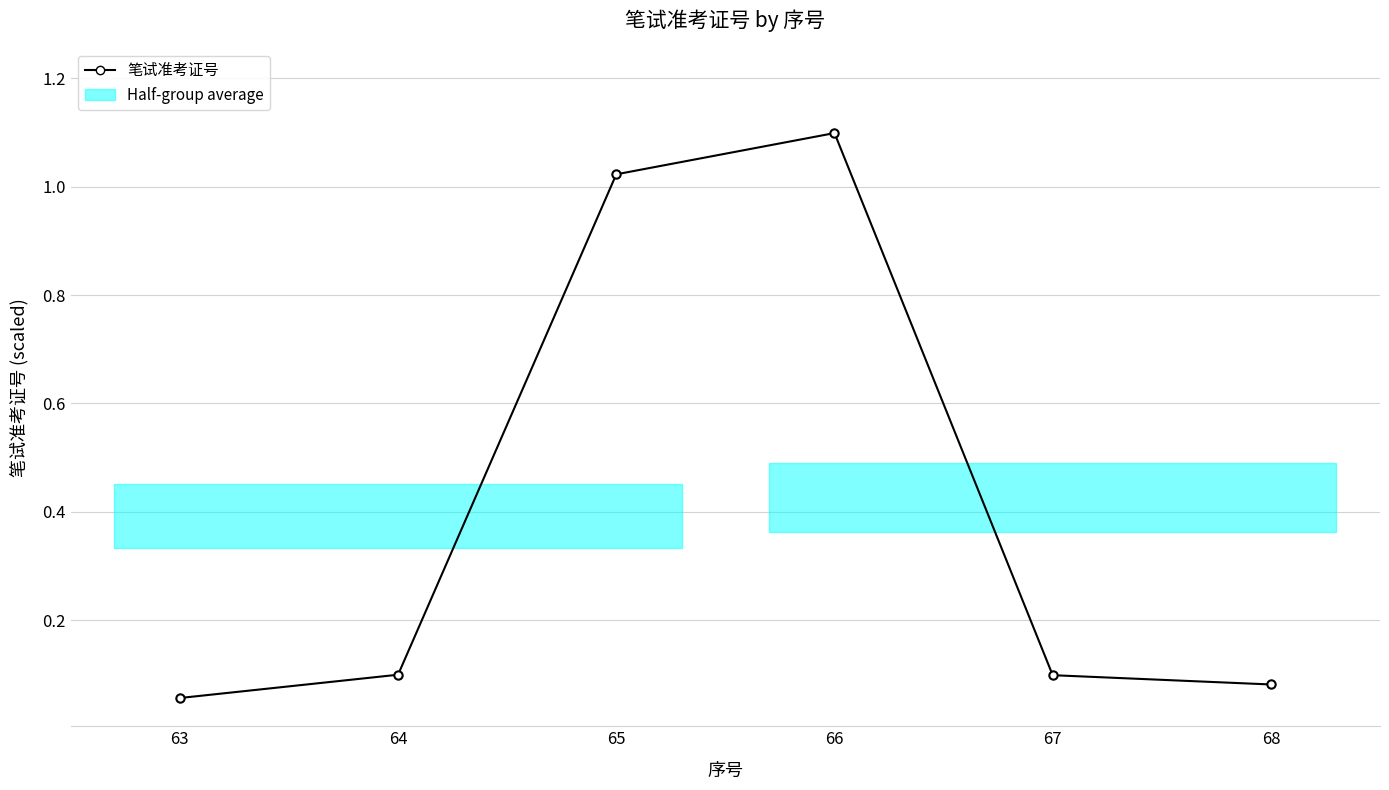

The value at 64 is 0.1. True or false?

True